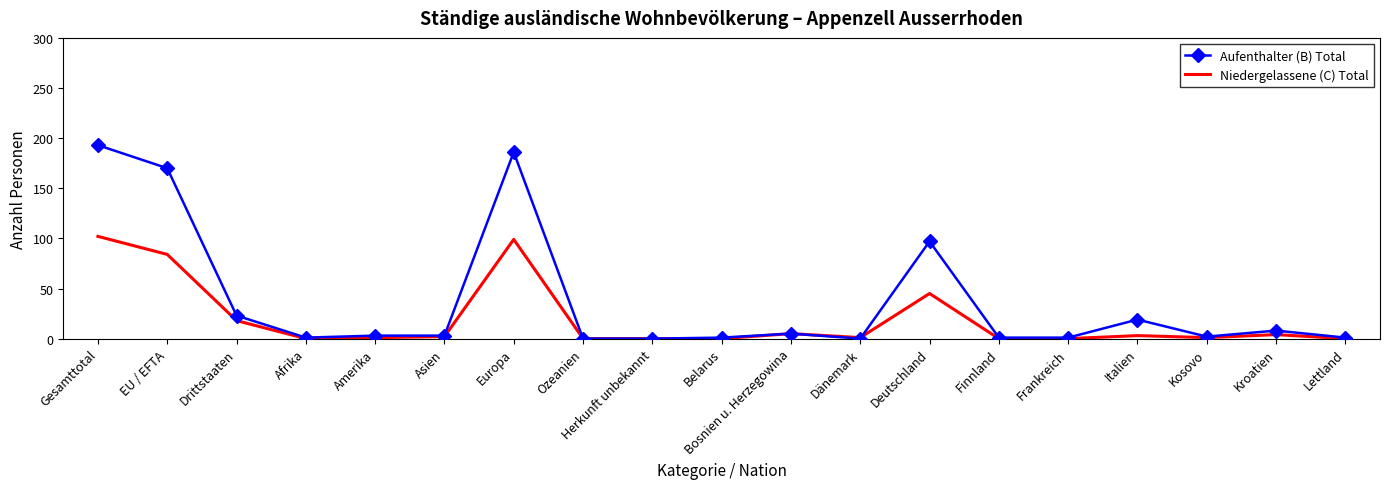

What is the difference between the maximum and minimum values in the Niedergelassene (C) Total series?

102